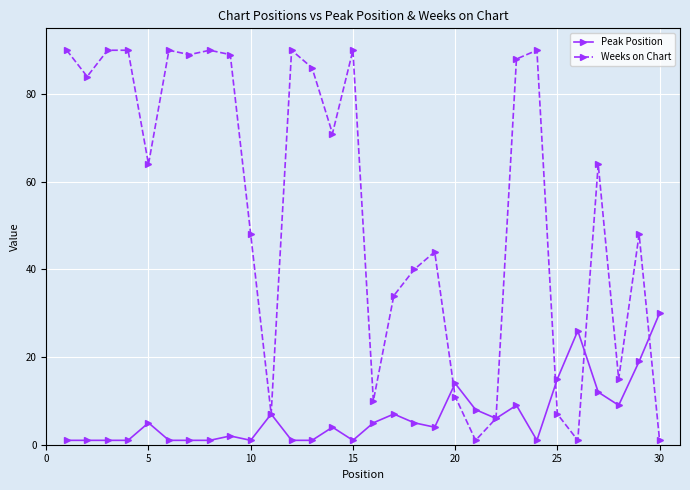

Which series has the largest total across all categories?

Weeks on Chart